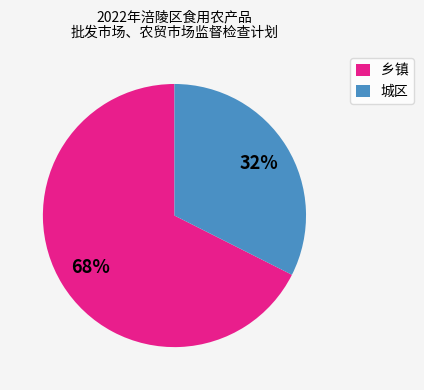

What is the ratio of the value at 乡镇 to the value at 城区?

2.1